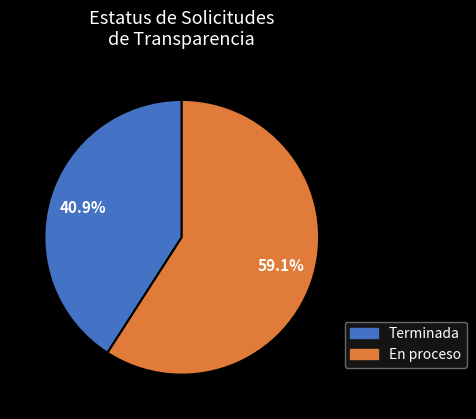

To the nearest percent, what is the combined percentage of En proceso and Terminada?

100%